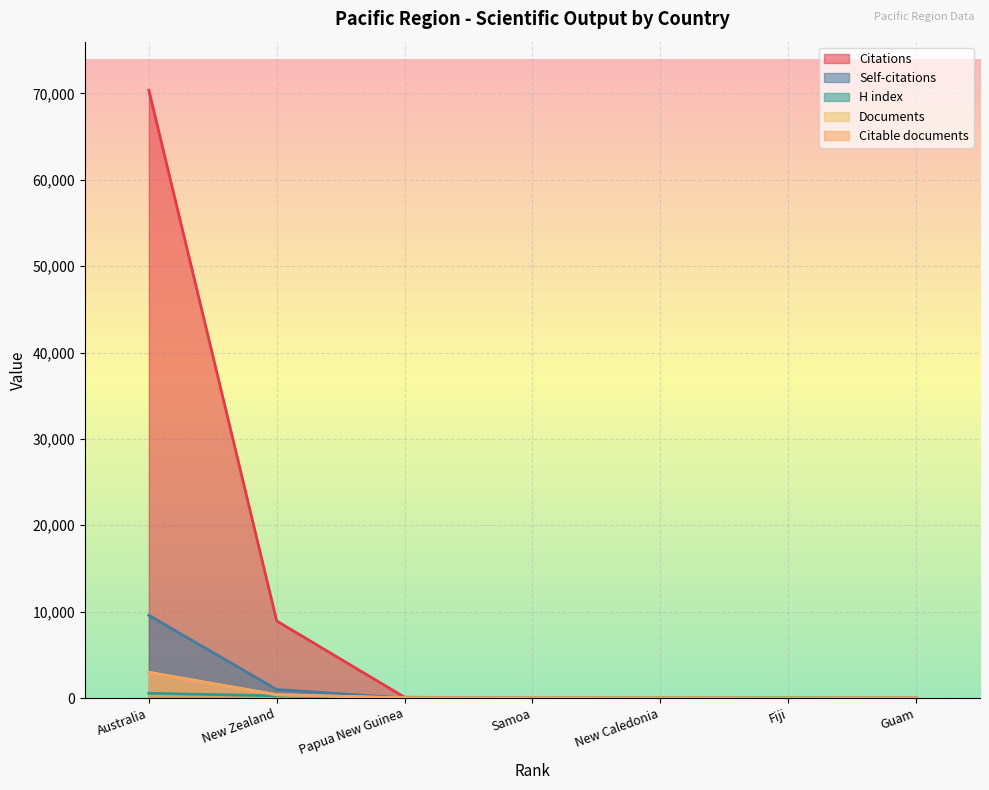

What is the average value of the Self-citations series?

1509